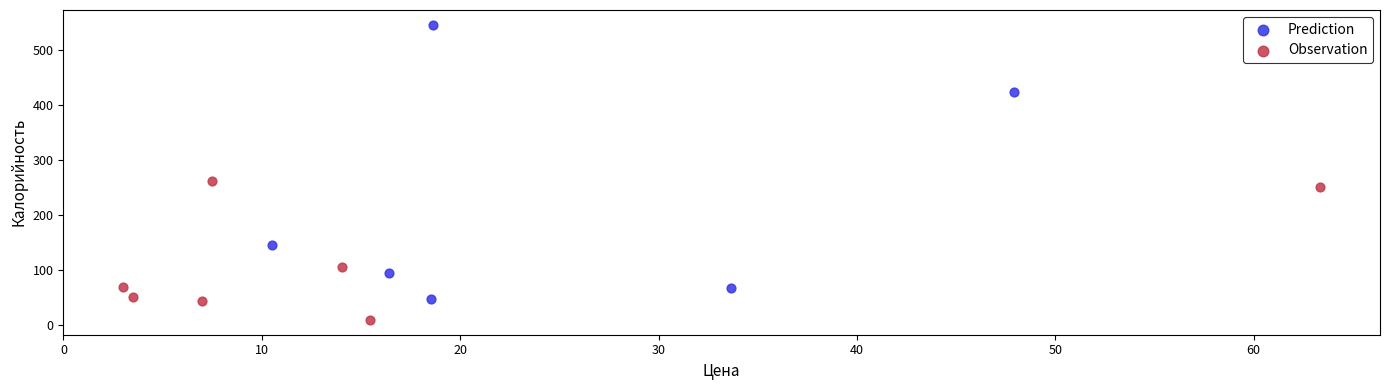

Which series contains the lowest Y value?

Observation